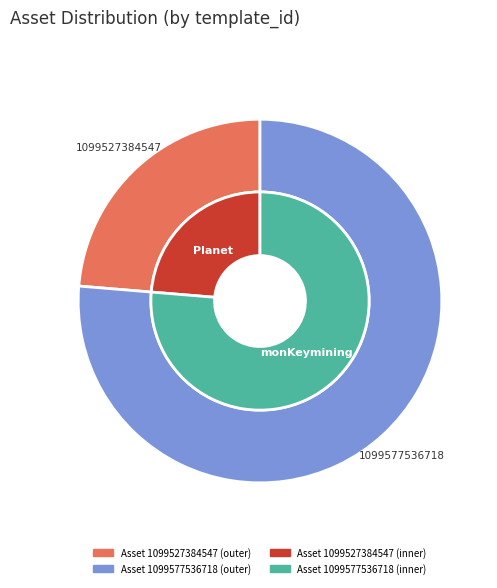

To the nearest percent, what is the average slice percentage?

50%